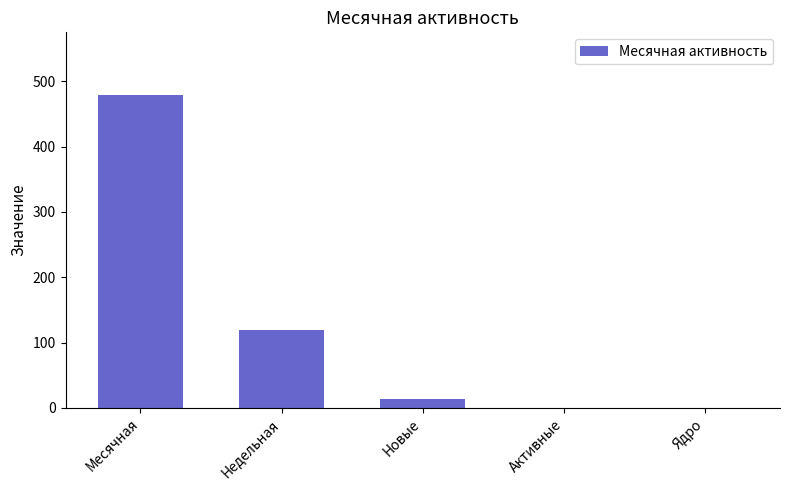

Which category has the highest value across all series?

Месячная